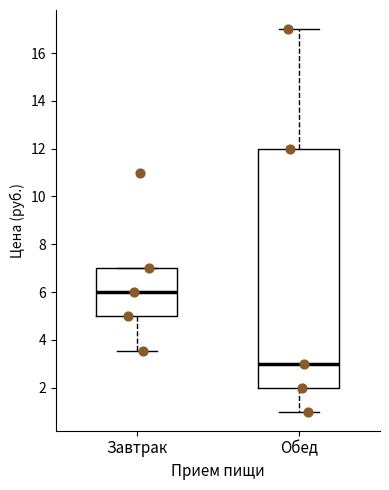

Reading left to right, read every box against the y-axis: the position of its median line, the range the box covers, and the ends of its whiskers. The values are not printed on the chart, so give them approximately, as read against the axis.

Завтрак: median 6.0, box 5.0 to 7.0, whiskers 3.6 to 7.0
Обед: median 3.0, box 2.0 to 12.0, whiskers 1.0 to 17.0